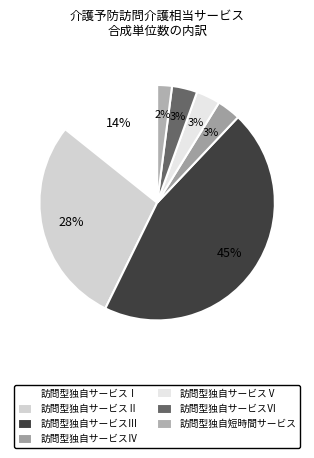

Is there a majority slice in this chart?

No